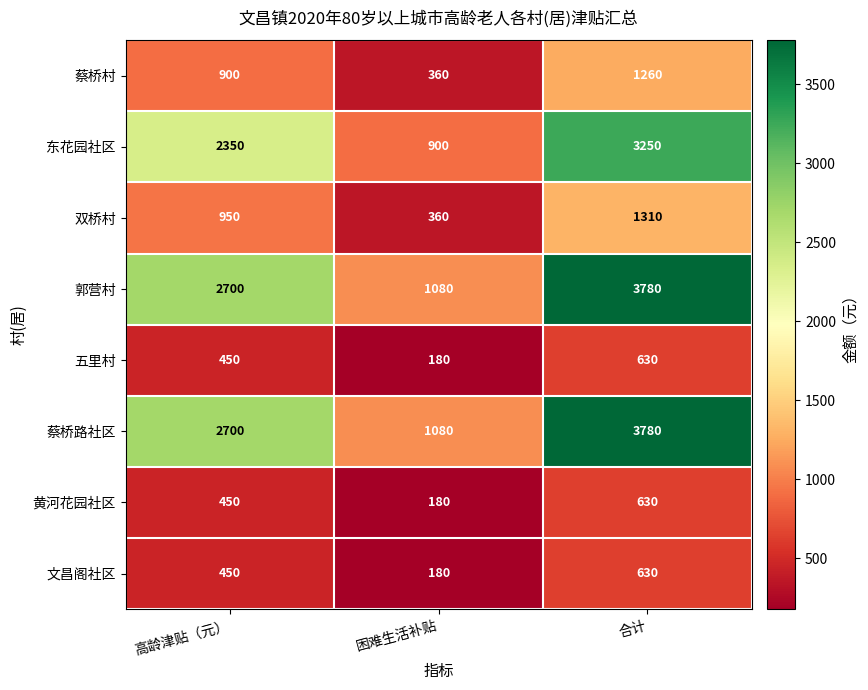

Reading right to left, list all the values displayed in this chart.

蔡桥村: 合计=1260	困难生活补贴=360	高龄津贴（元）=900
东花园社区: 合计=3250	困难生活补贴=900	高龄津贴（元）=2350
双桥村: 合计=1310	困难生活补贴=360	高龄津贴（元）=950
郭营村: 合计=3780	困难生活补贴=1080	高龄津贴（元）=2700
五里村: 合计=630	困难生活补贴=180	高龄津贴（元）=450
蔡桥路社区: 合计=3780	困难生活补贴=1080	高龄津贴（元）=2700
黄河花园社区: 合计=630	困难生活补贴=180	高龄津贴（元）=450
文昌阁社区: 合计=630	困难生活补贴=180	高龄津贴（元）=450